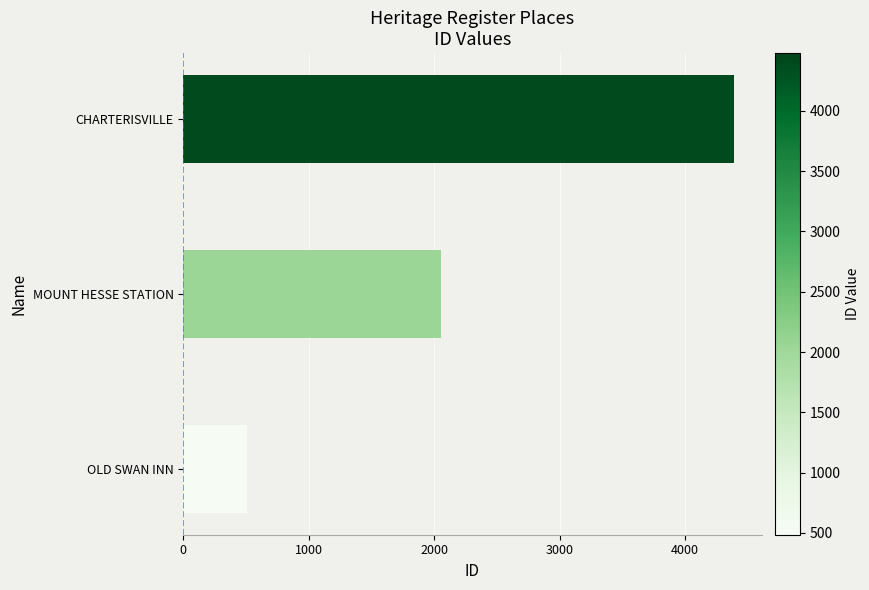

Rank the categories by value from lowest to highest.

OLD SWAN INN, MOUNT HESSE STATION, CHARTERISVILLE